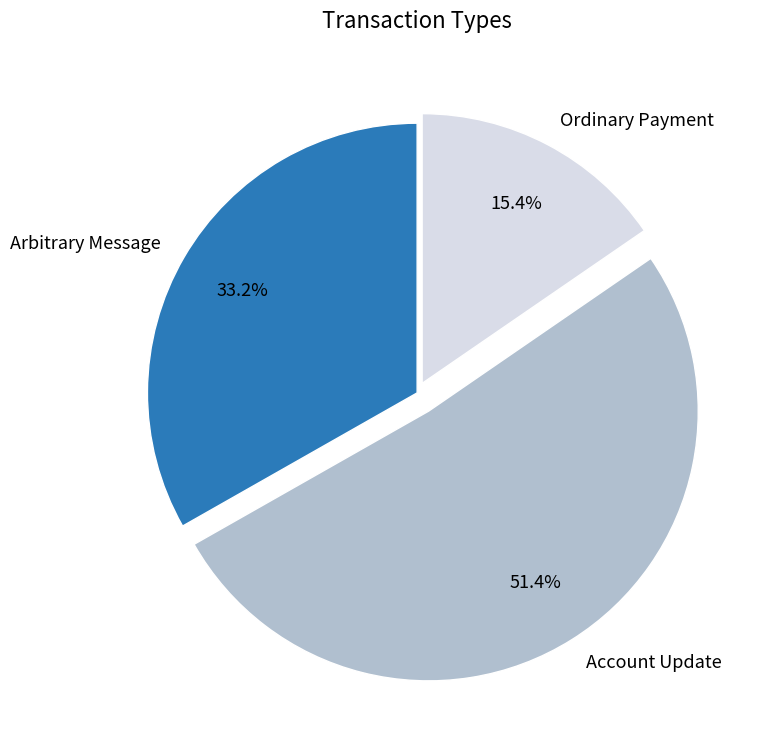

Count the number of slices in the pie.

3